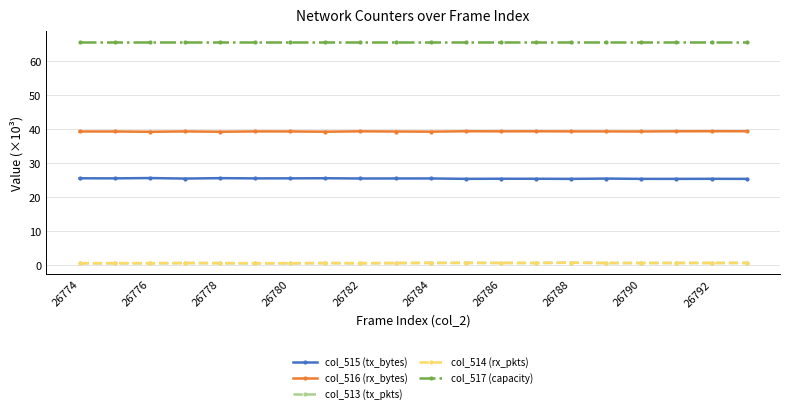

At how many categories does at least one series exceed 32?

20